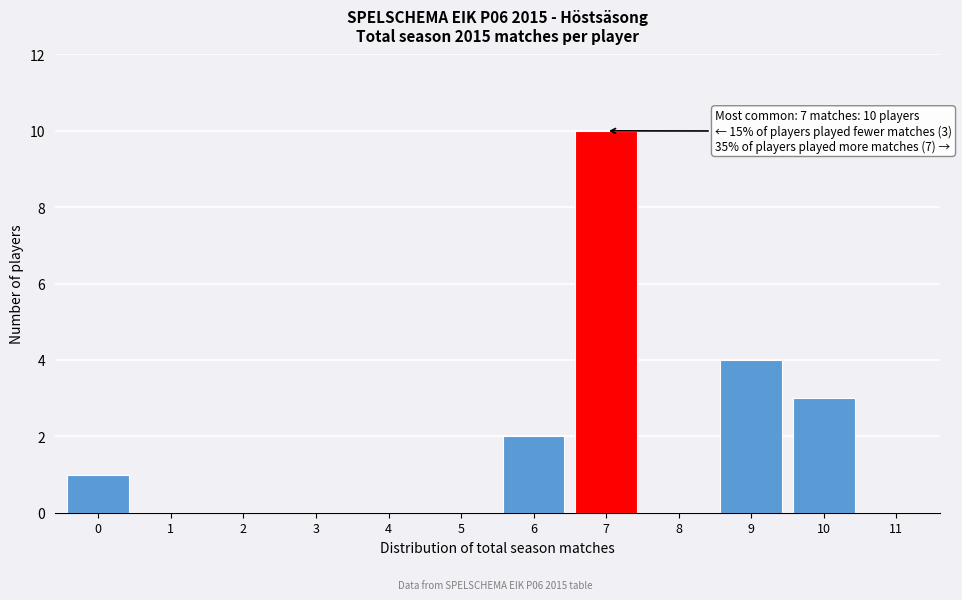

Reading left to right, list all the values displayed in this chart.

0=1	1=0	2=0	3=0	4=0	5=0	6=2	7=10	8=0	9=4	10=3	11=0